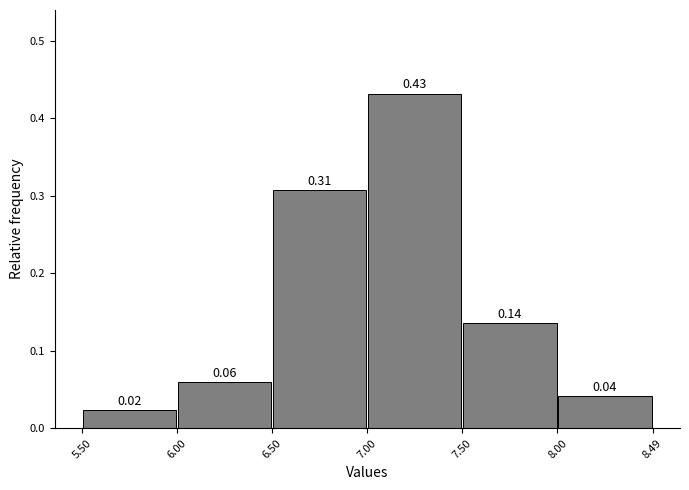

Over which range of the x-axis is the bar tallest?

7.00 to 7.50